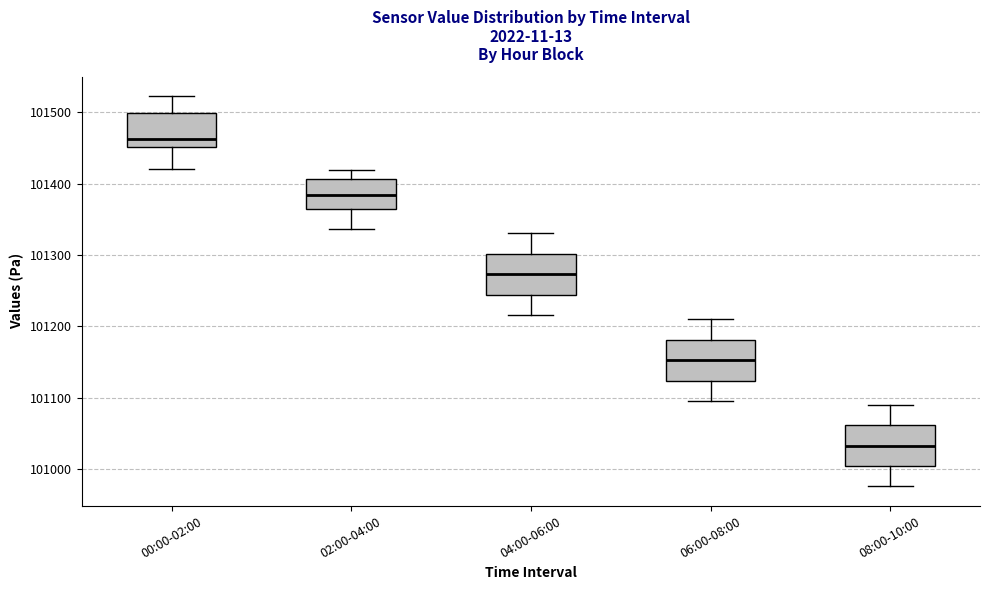

Where is the lower edge of the box for 04:00-06:00 on the y-axis? The values are not printed on the chart, so give them approximately, as read against the axis.

101240